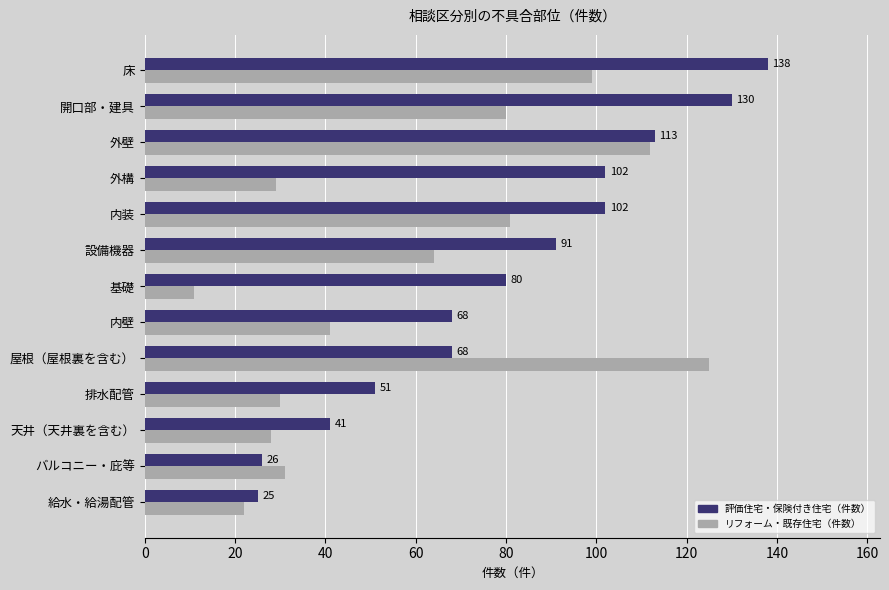

At which label is 評価住宅・保険付き住宅（件数） closest to 81?

基礎